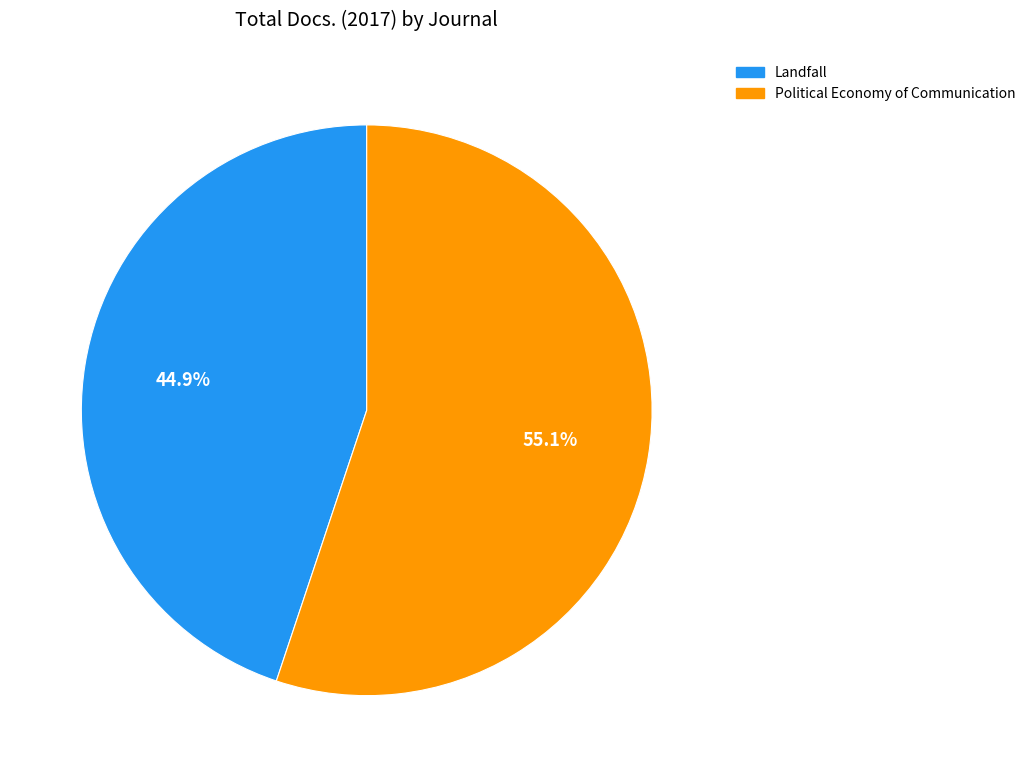

To the nearest percent, what is the difference between the largest and smallest slice percentages?

10%